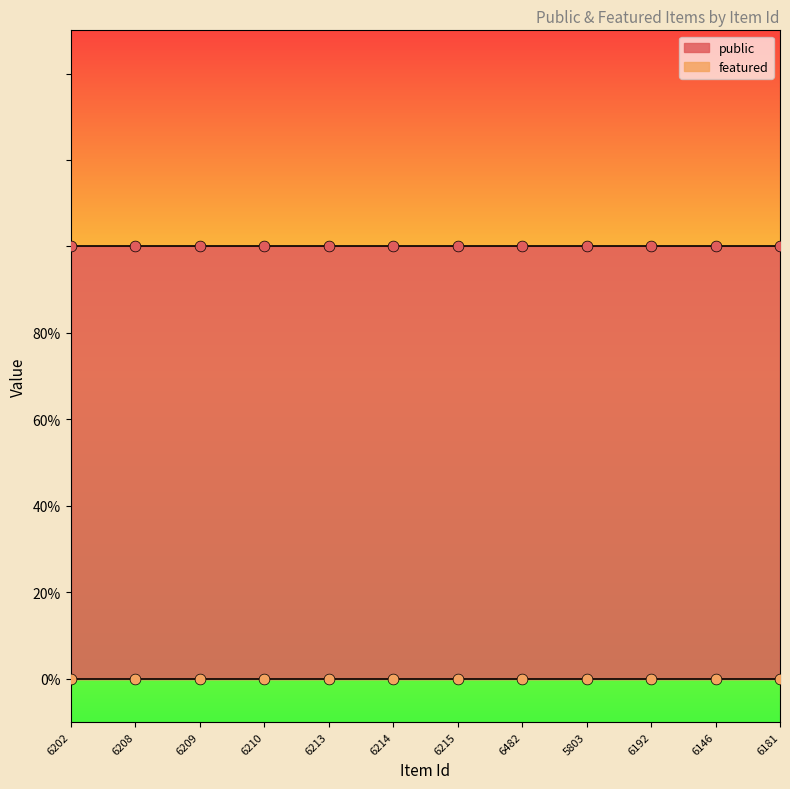

At which category is the sum across all series the highest?

6202